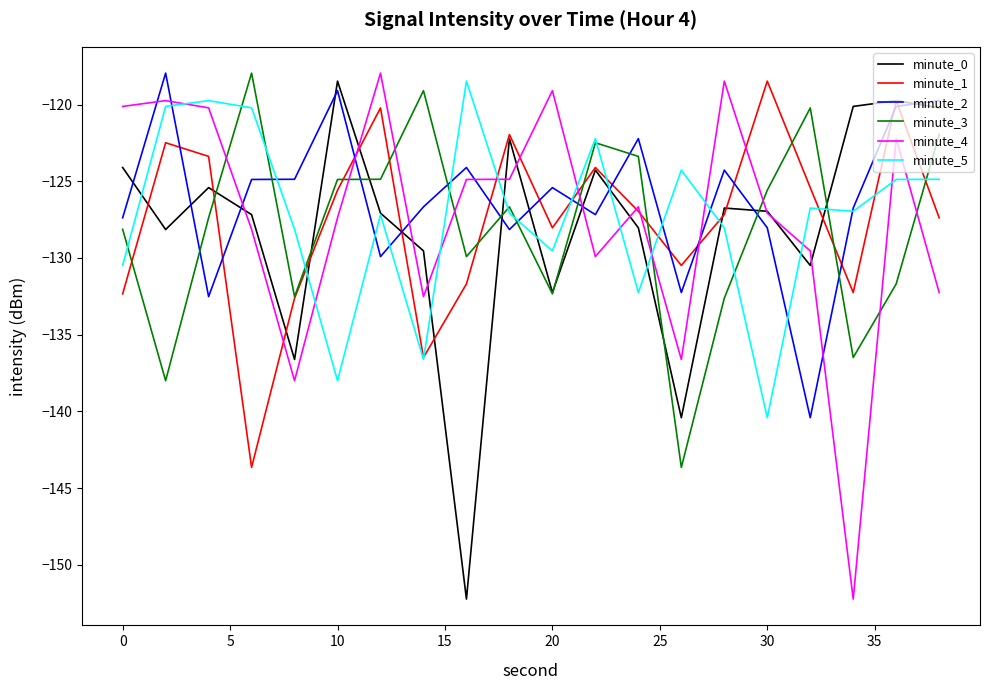

True or false: minute_2 and minute_4 intersect in this chart.

True